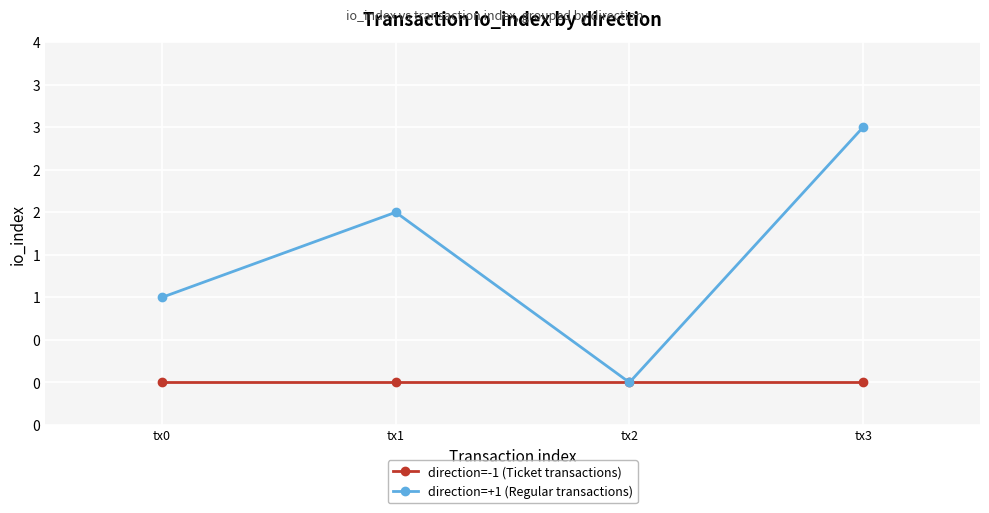

Which series has the largest total across all categories?

direction=+1 (Regular transactions)